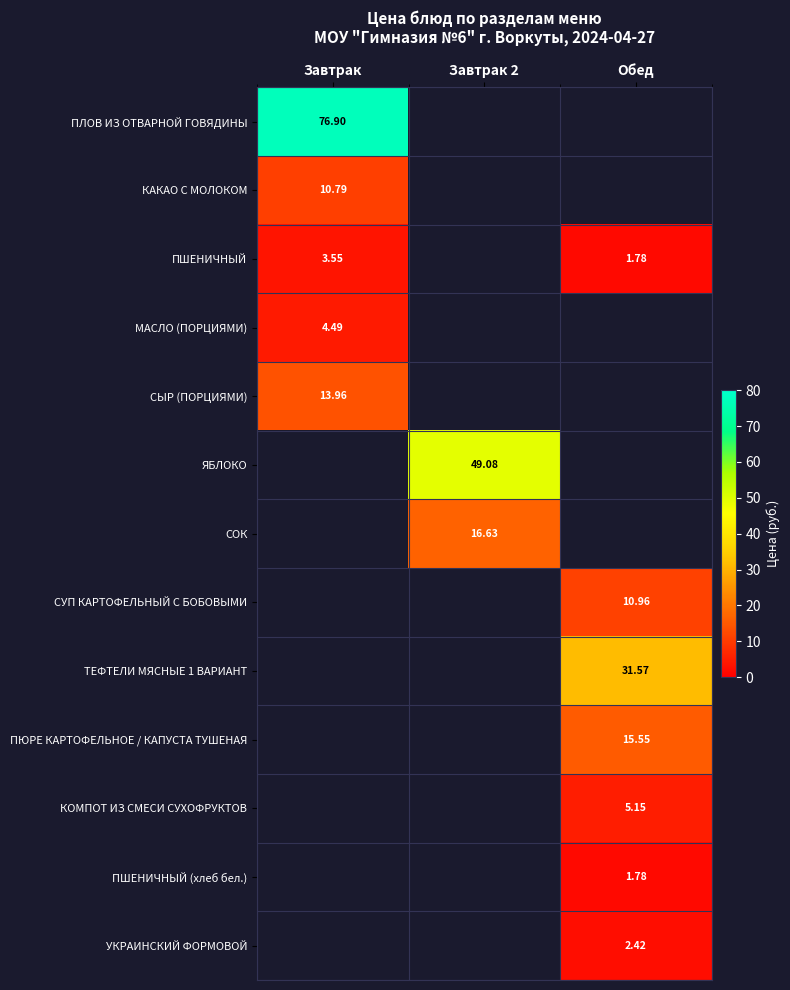

What is the greatest value displayed?

76.9